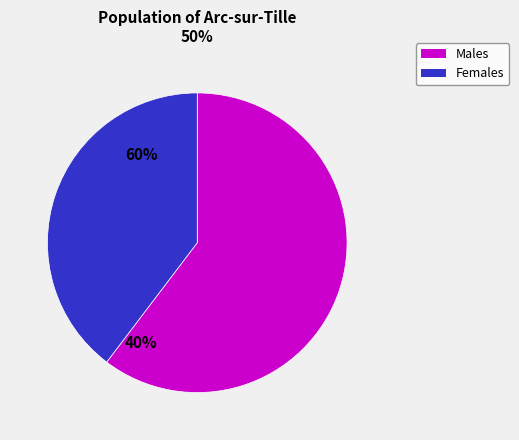

Does any single category account for the majority?

Yes